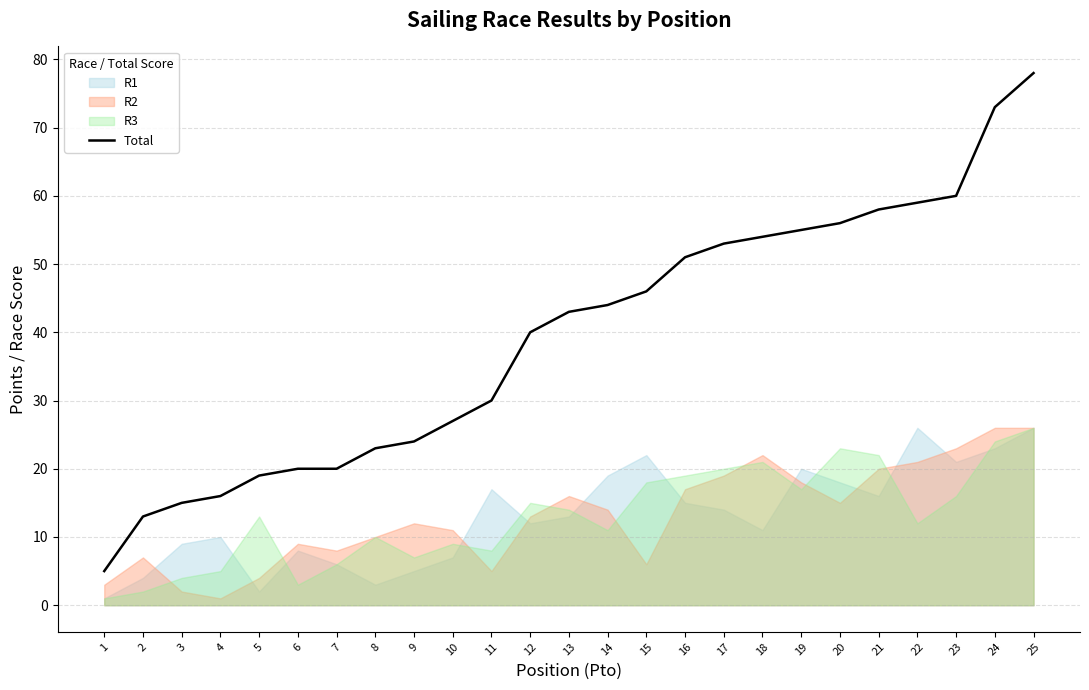

Is it true that the value at 24 is 18?

False